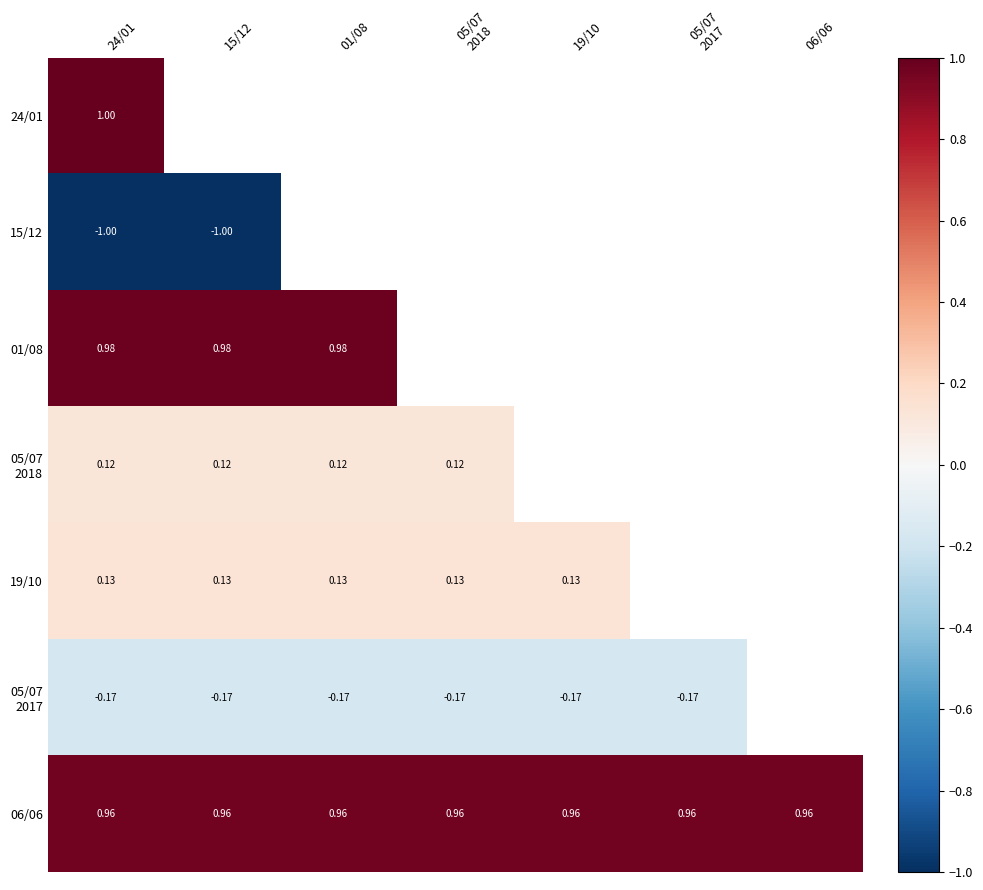

How many values in the 05/07 2018 series exceed 0?

4